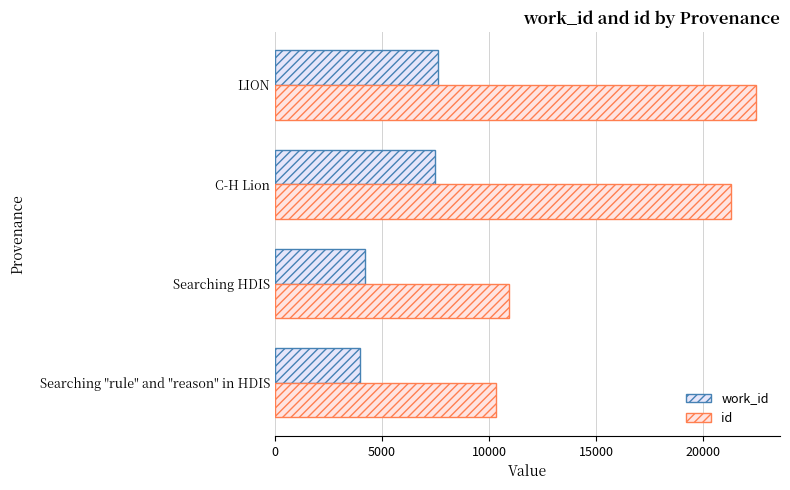

How many data points in work_id are less than 7495?

2